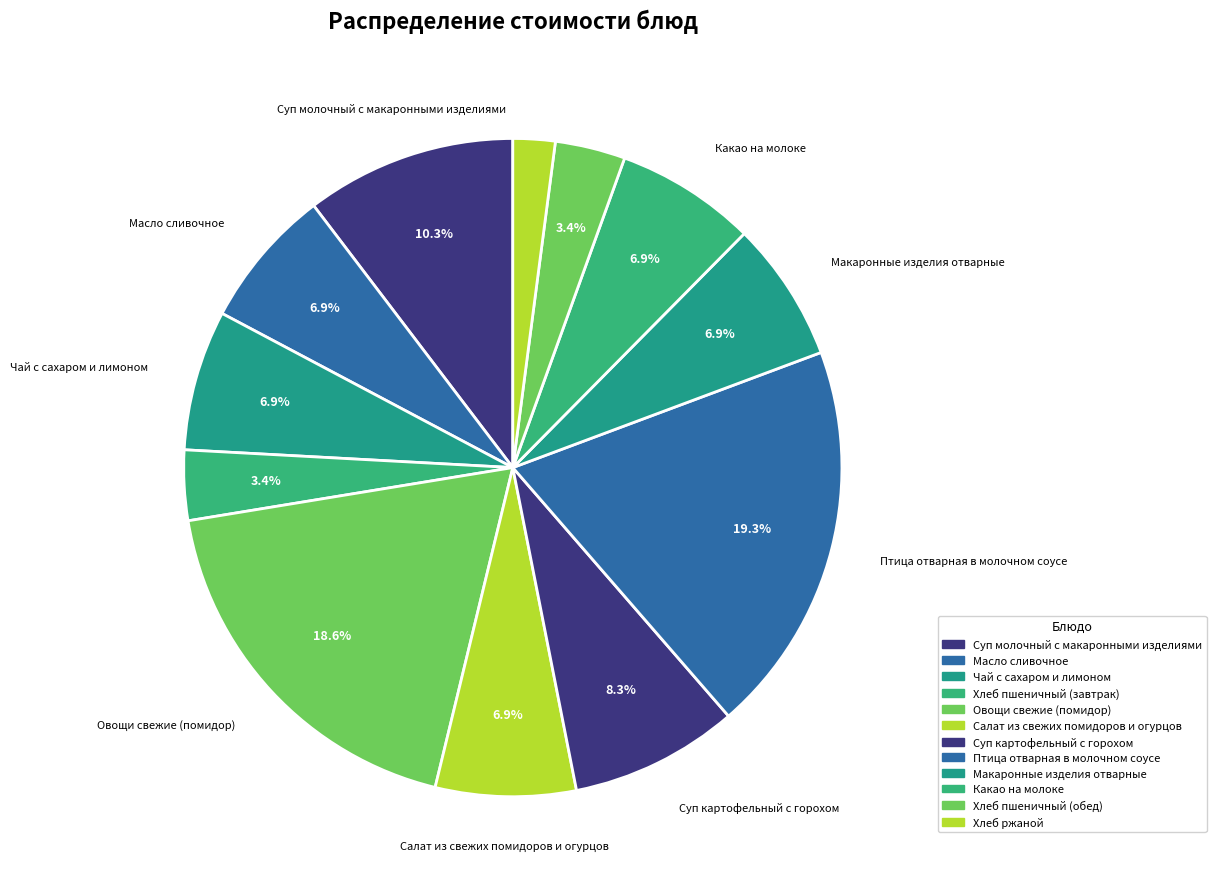

How many slices are in this pie chart?

12